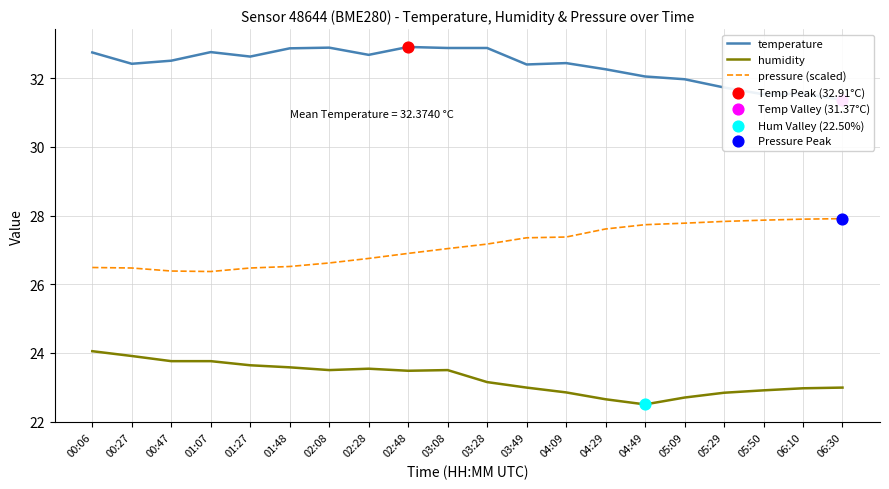

At which category is the sum across all series the highest?

03:08